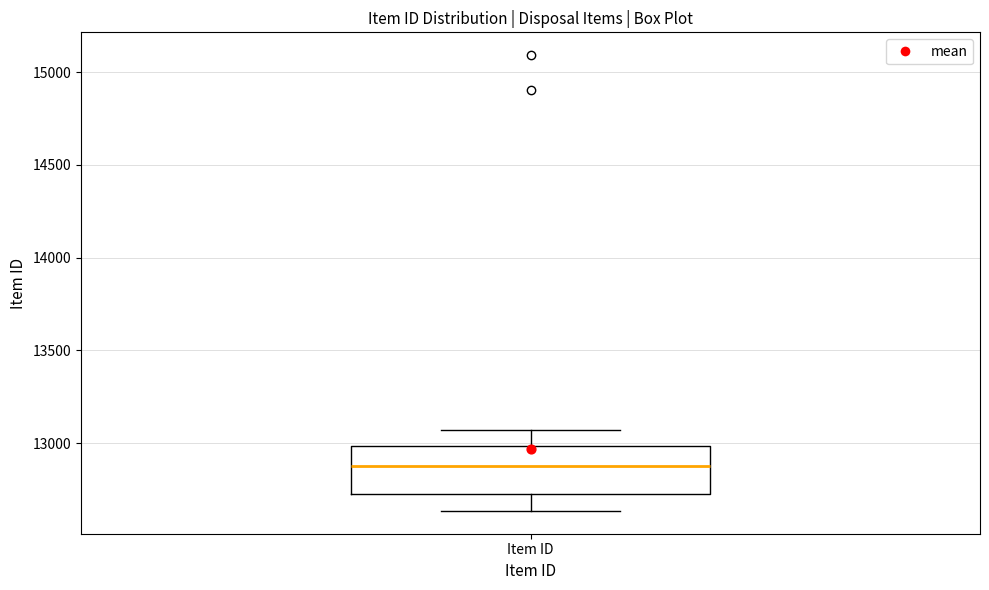

Read this box plot against the y-axis: the position of the median line, the range covered by the box, and the ends of both whiskers. The values are not printed on the chart, so give them approximately, as read against the axis.

median 12900, box 12700 to 13000, whiskers 12650 to 13050